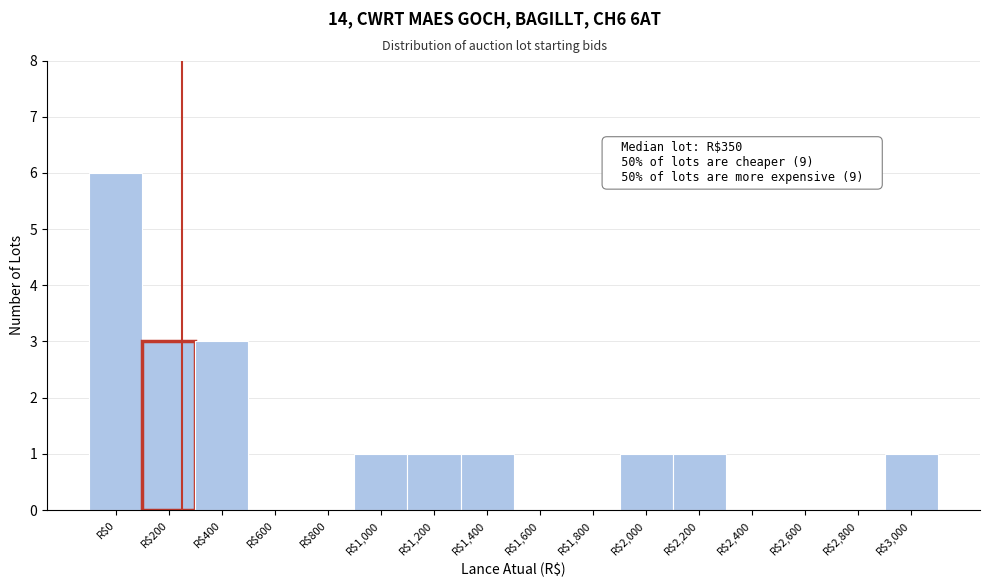

Which label corresponds to the largest value in the chart?

R$0